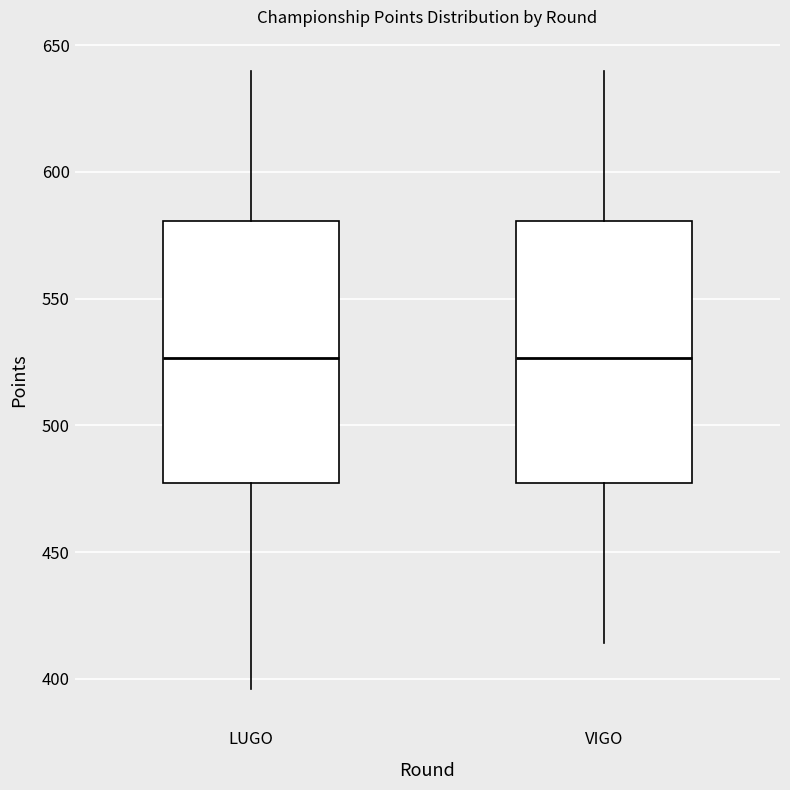

Where does the median line of the box for VIGO sit on the y-axis? The values are not printed on the chart, so give them approximately, as read against the axis.

525